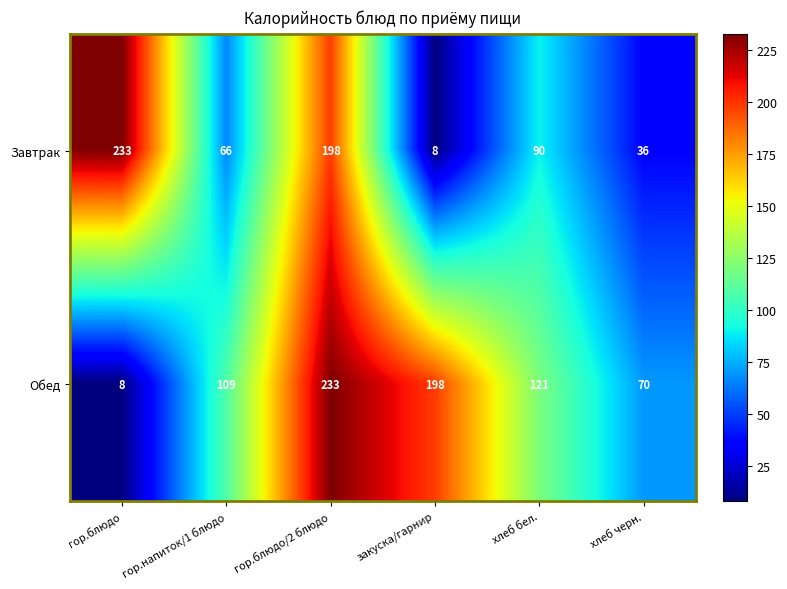

At which label does Завтрак reach its peak?

гор.блюдо